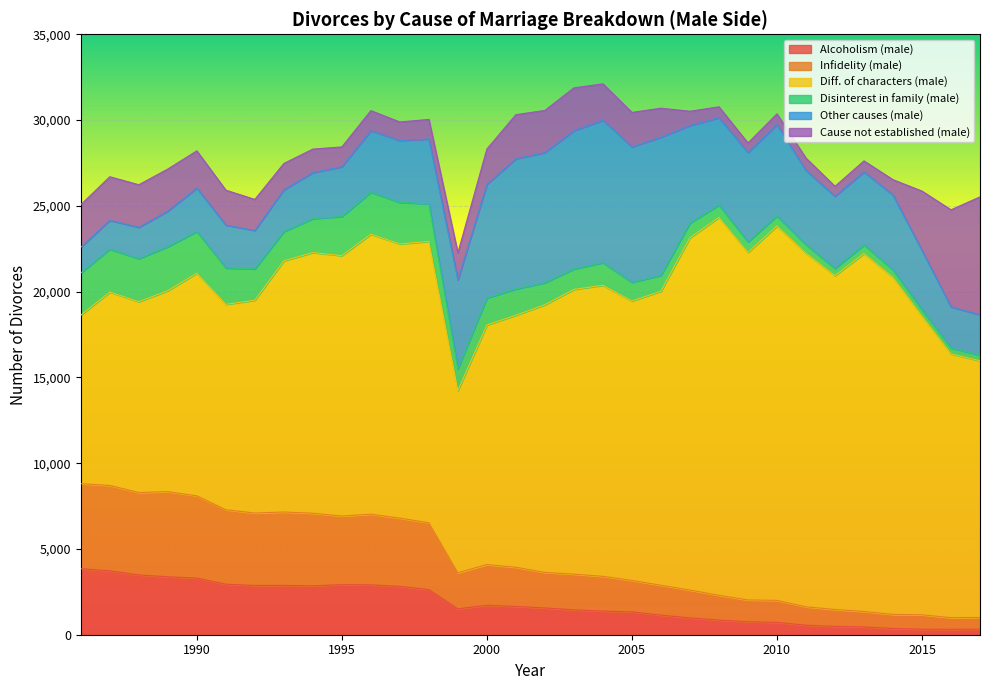

Which has a higher value, 2017 or 1988?

1988